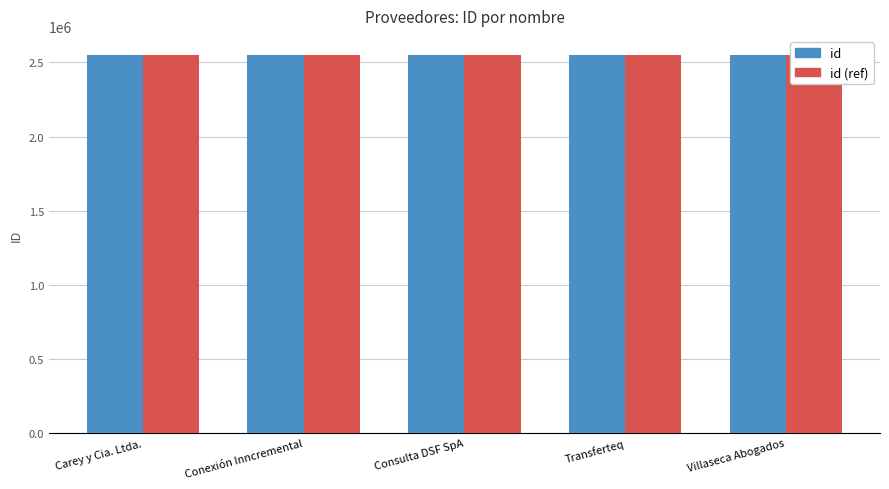

How many data points does each series have?

5